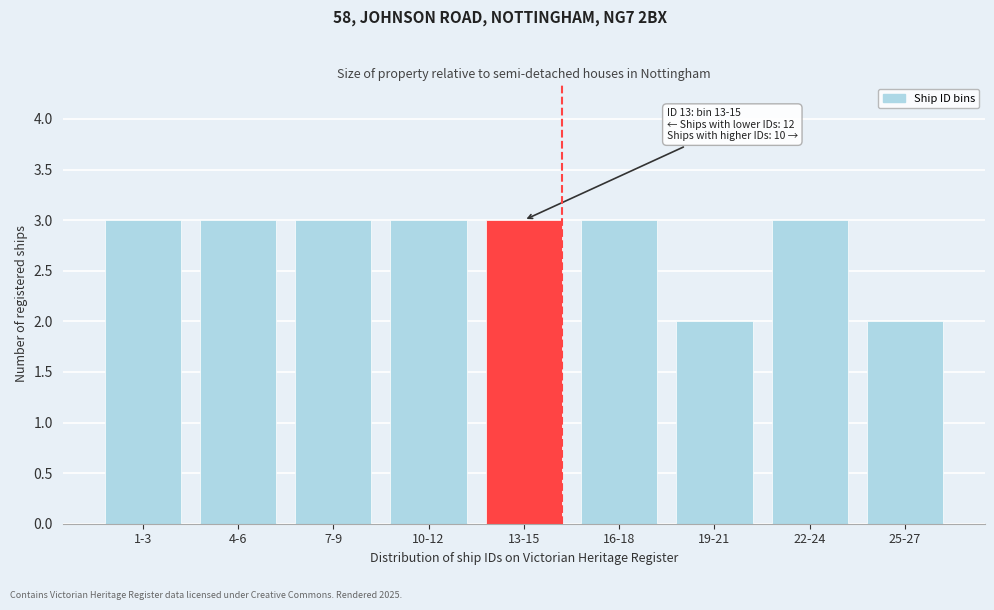

Reading left to right, extract all data points from this chart.

1-3=3	4-6=3	7-9=3	10-12=3	13-15=3	16-18=3	19-21=2	22-24=3	25-27=2